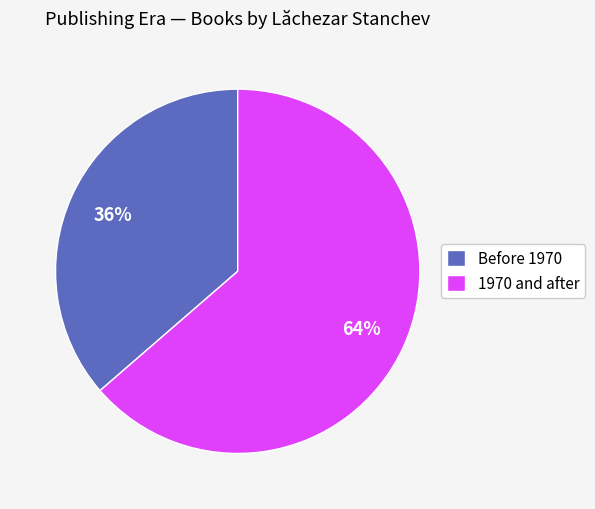

How many segments does this pie chart have?

2